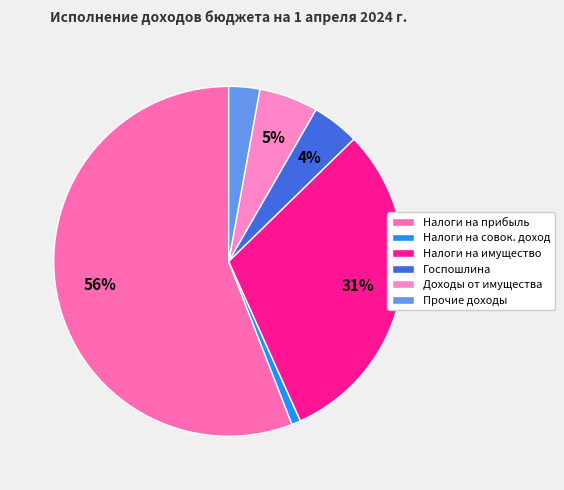

Count the number of slices in the pie.

6